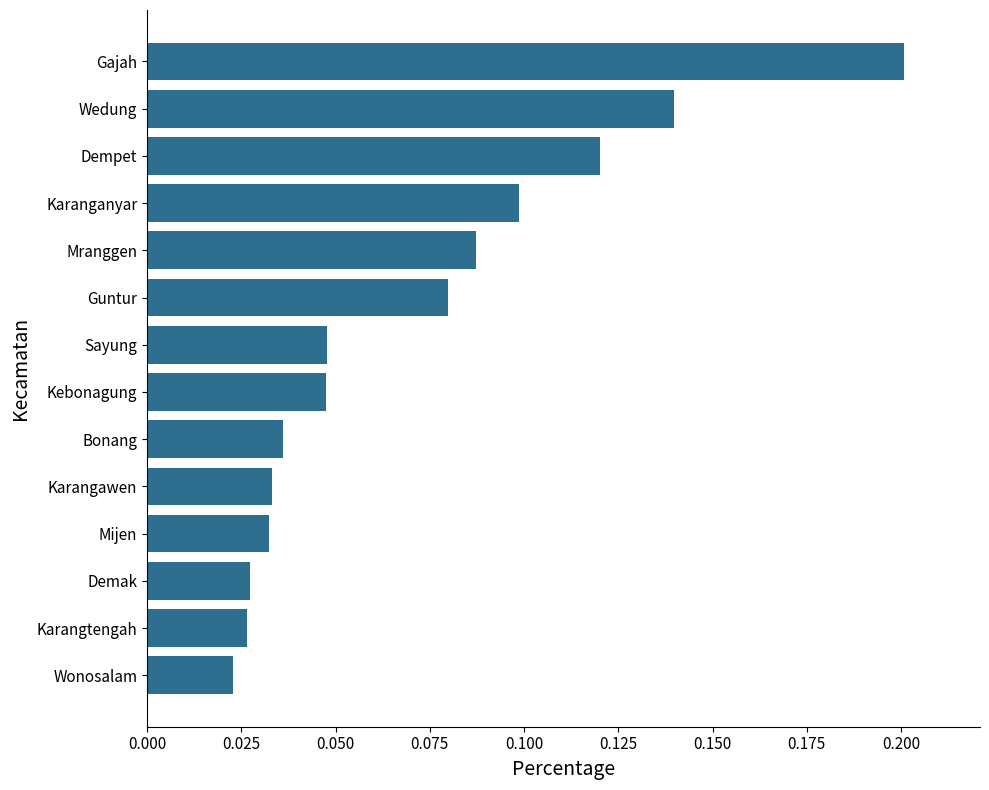

Are the bars horizontal?

Yes